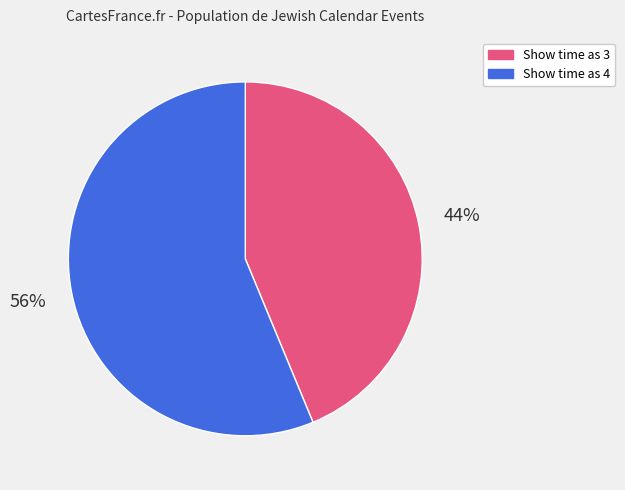

The Show time as 4 slice represents 70% of the pie. True or false?

False